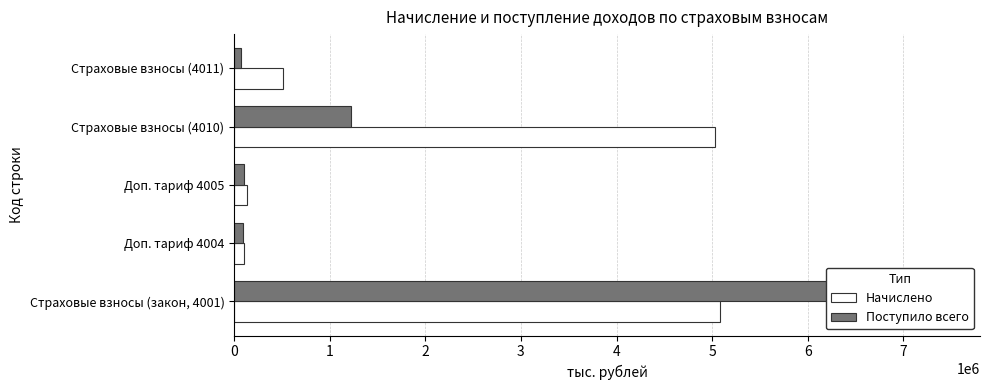

Is it true that Поступило всего equals 102195 at Доп. тариф 4005?

True